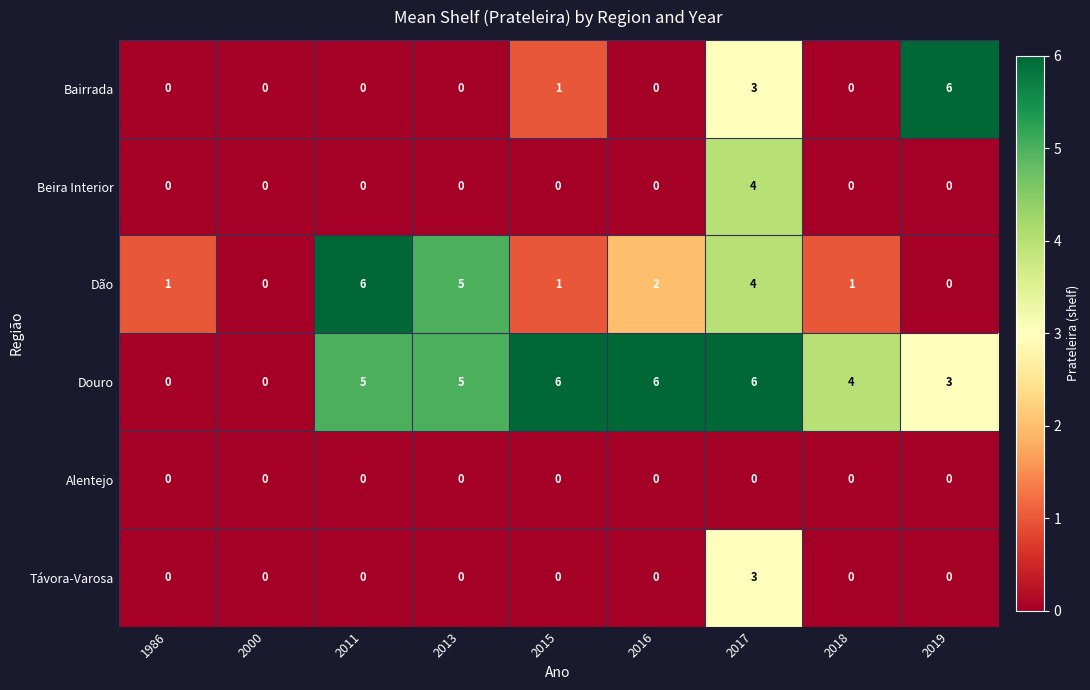

What value does the Dão series have at 2013?

5